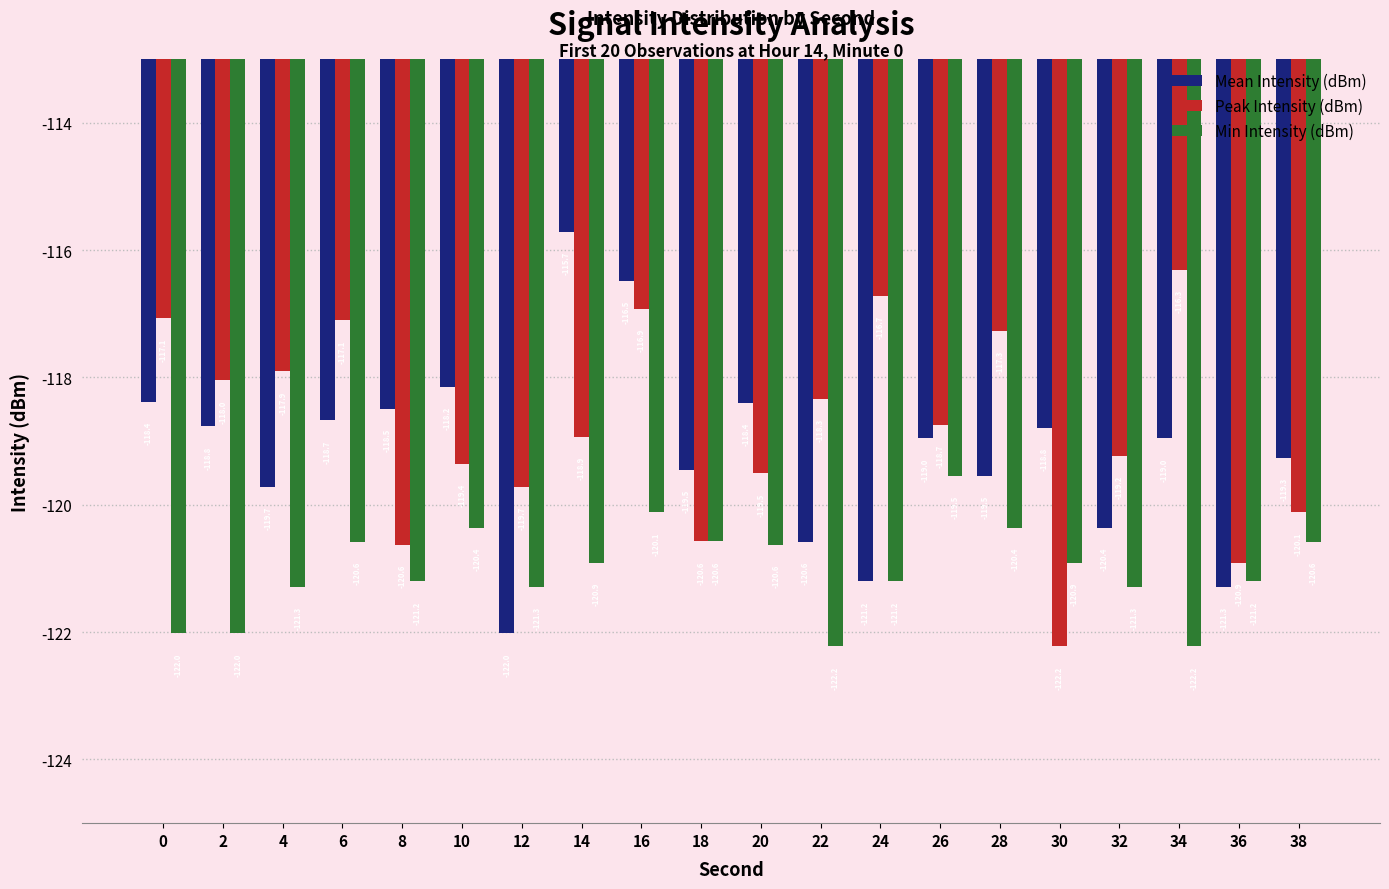

What is the approximate value of Min Intensity (dBm) at 6?

-120.6